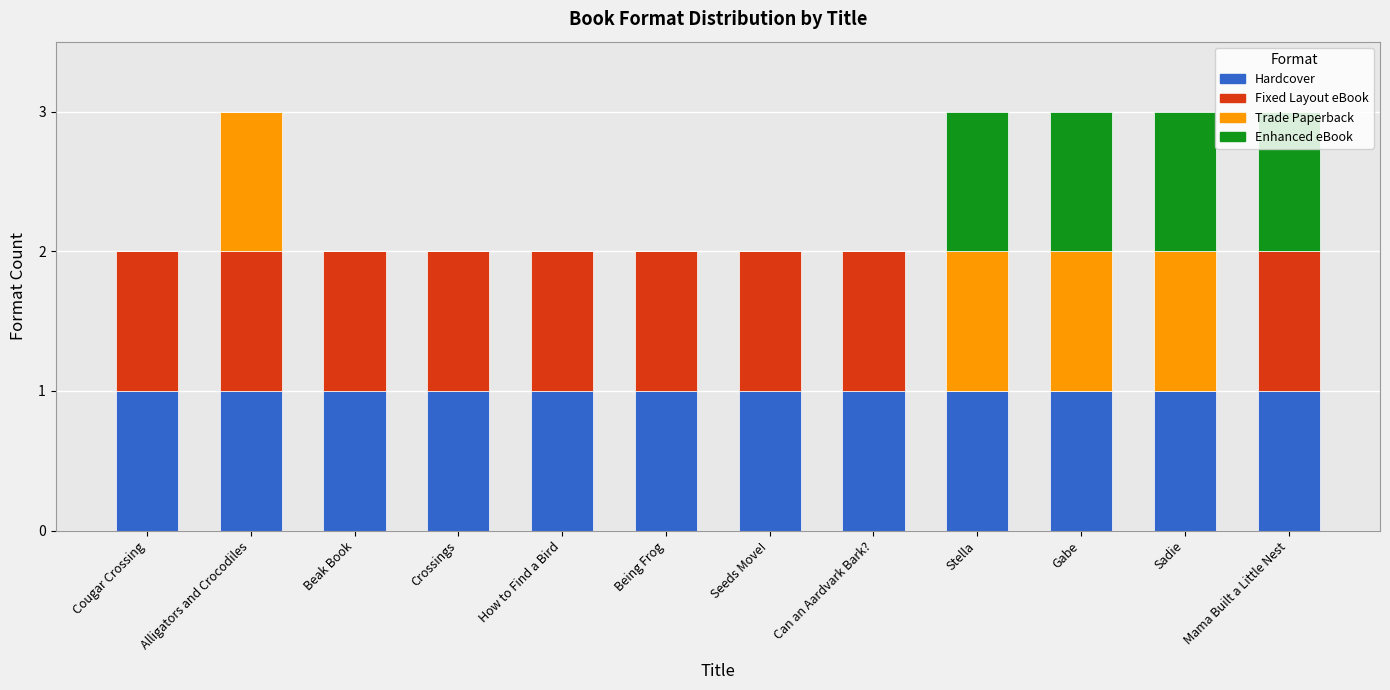

What is the total value across all series at Mama Built a Little Nest?

3